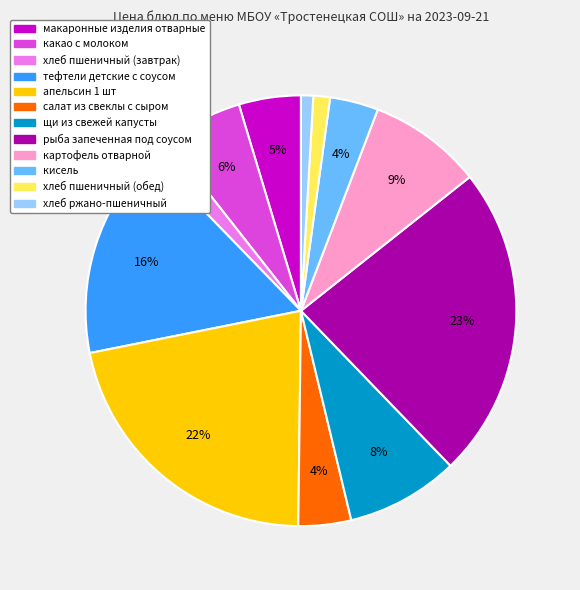

Between салат из свеклы с сыром and какао с молоком, which is larger?

какао с молоком